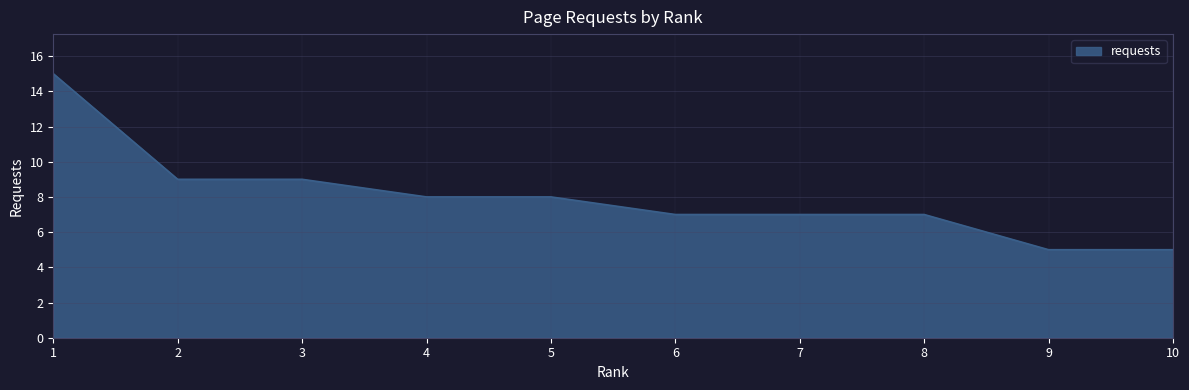

The chart shows a value of 15 at 1. True or false?

True